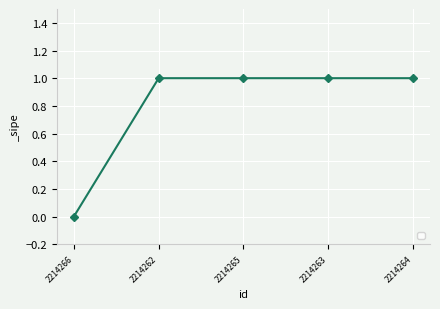

At which category does the chart reach its minimum across all series?

2214266